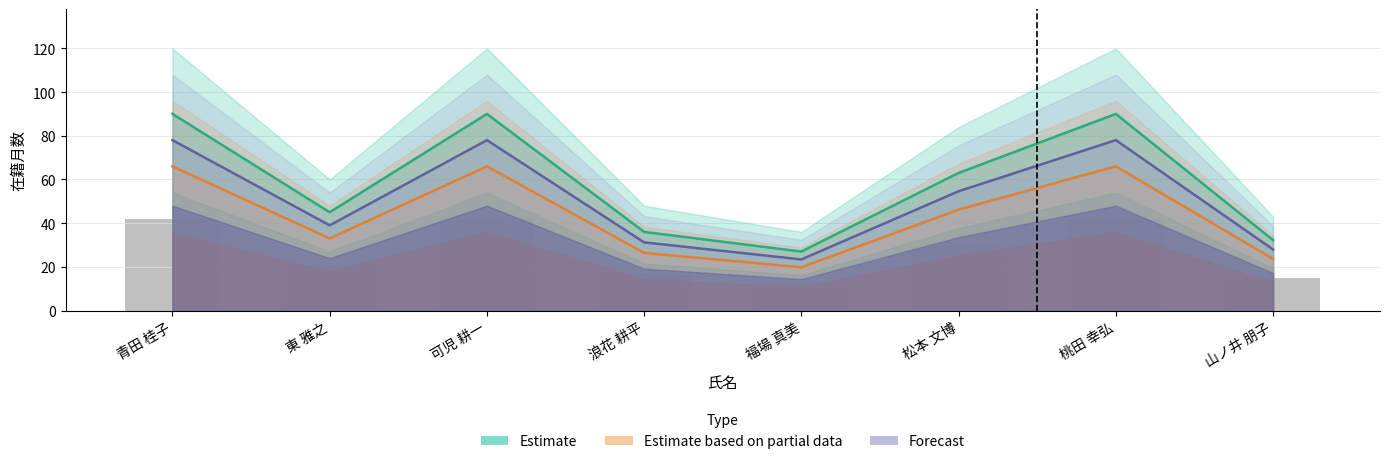

What is the maximum value shown in the chart?

90.0